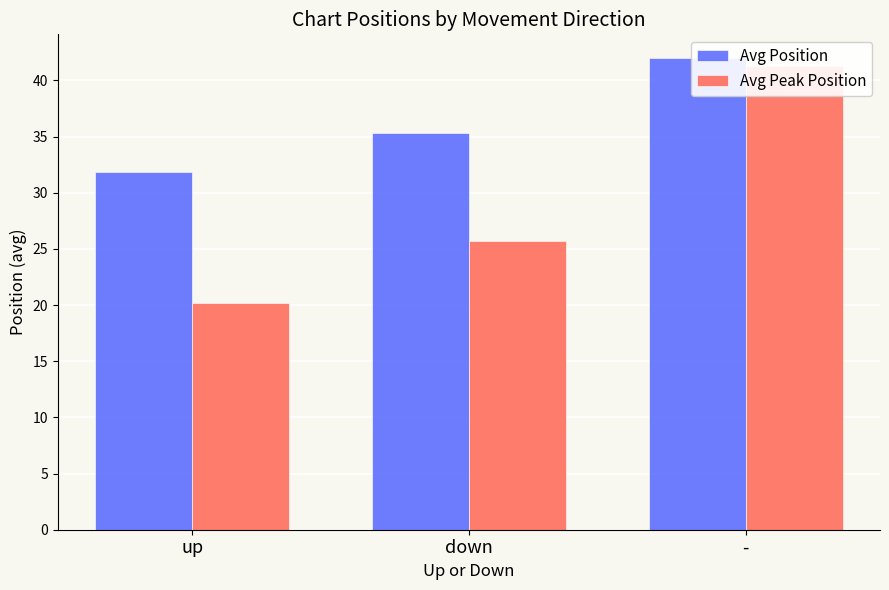

Which category has the lowest value across all series?

up